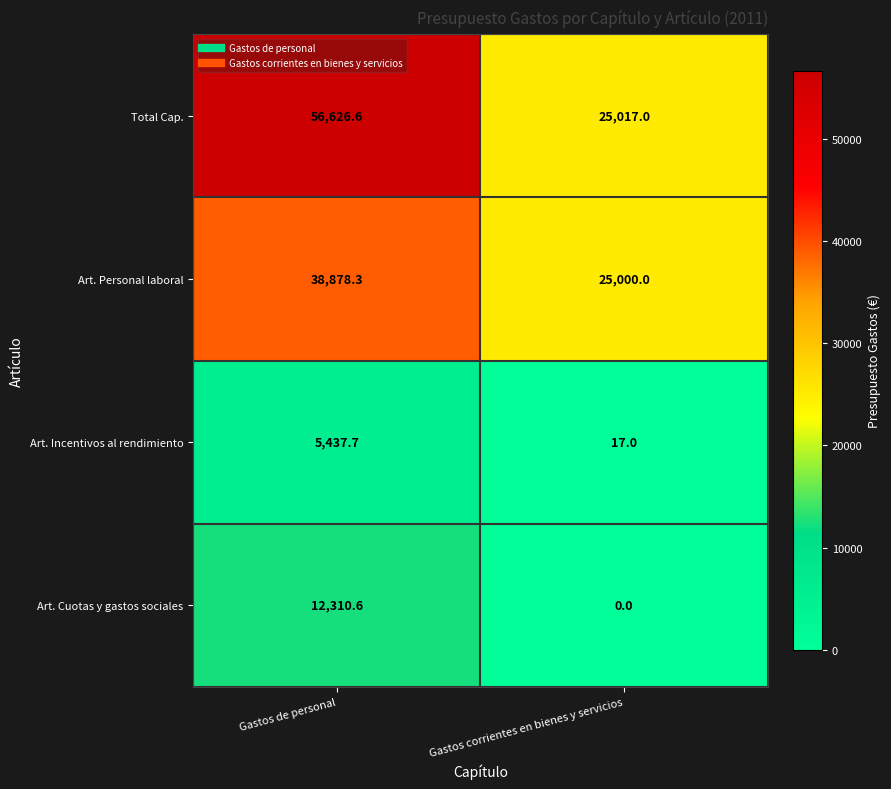

What is the difference between the highest and lowest values at Gastos corrientes en bienes y servicios?

25017.0